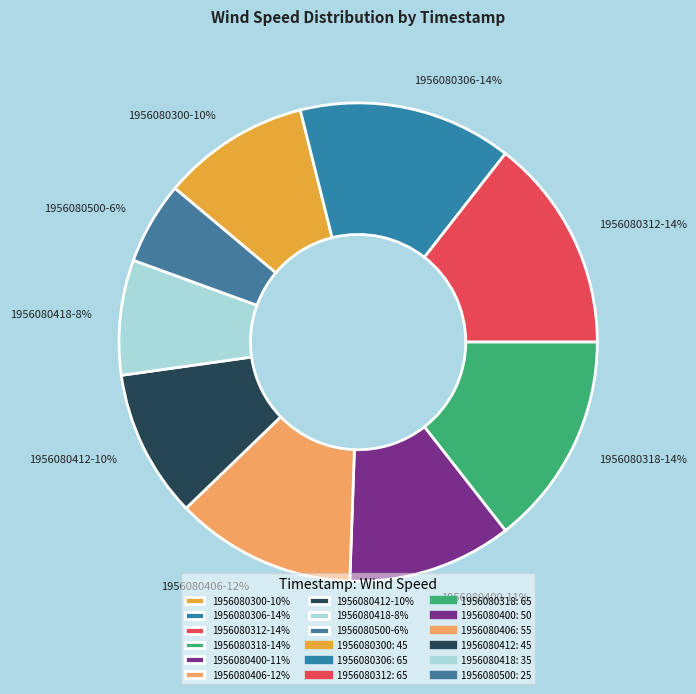

To the nearest percent, what is the difference between the 1956080318 and 1956080406 slice percentages?

2%